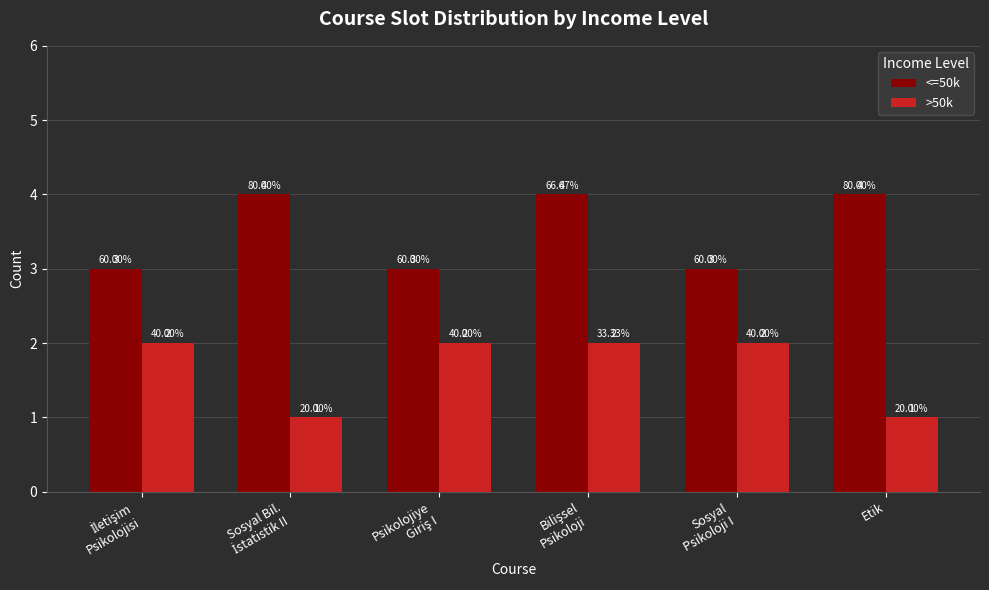

What is the sum of all >50k values?

10